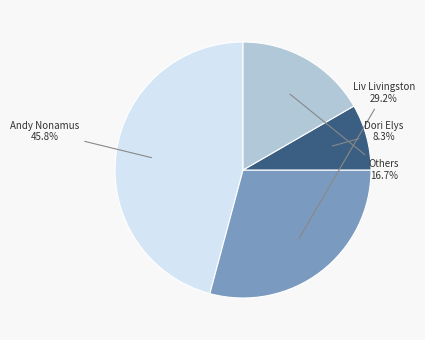

What portion of the pie excludes Liv Livingston?

70.8%